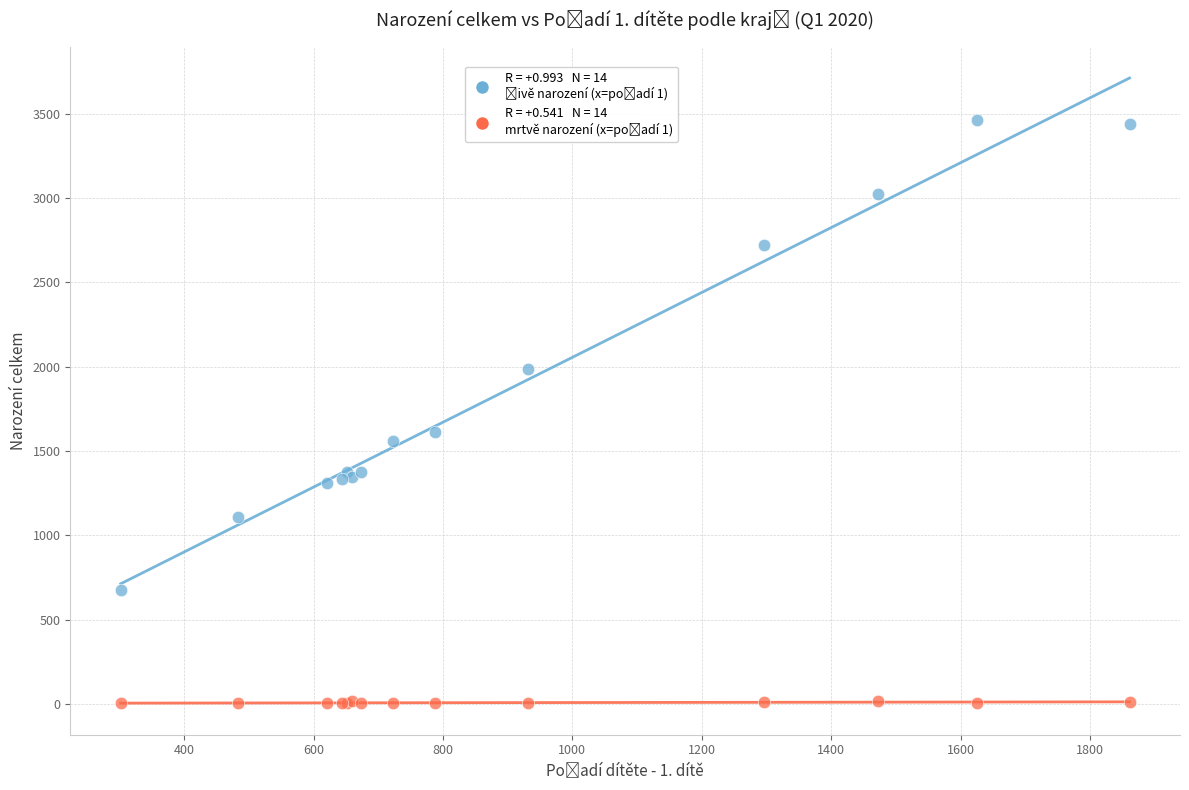

Across all series, what Y value is closest to 1734?

1611